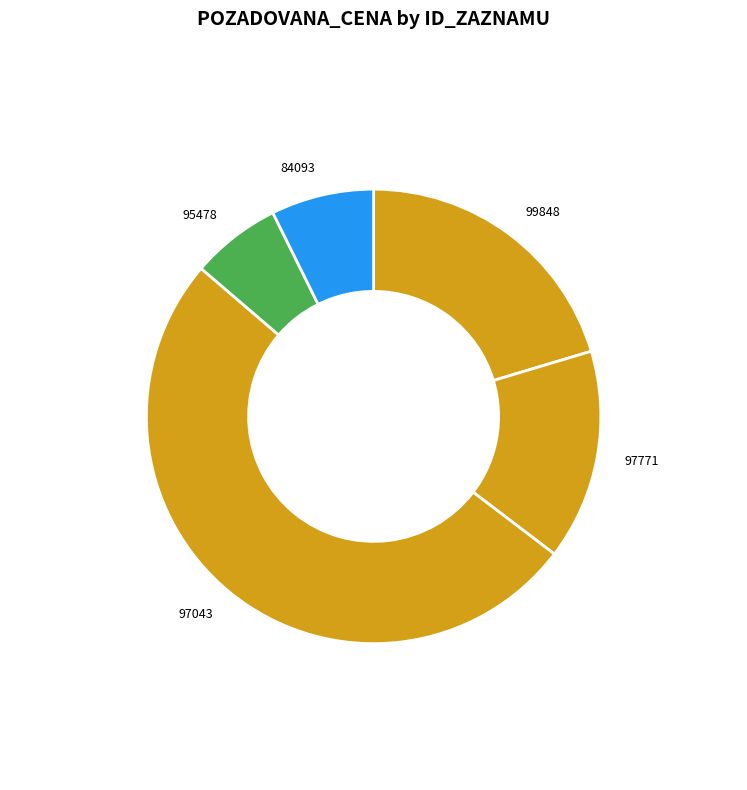

Does 97043 account for over 50% of the chart?

Yes